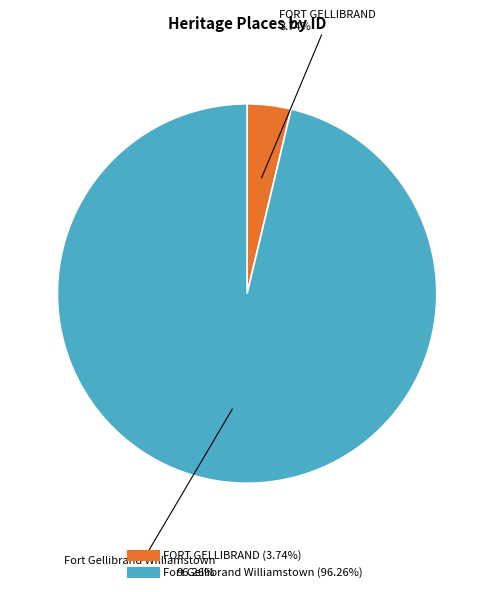

To the nearest percent, what is the average slice percentage?

50%